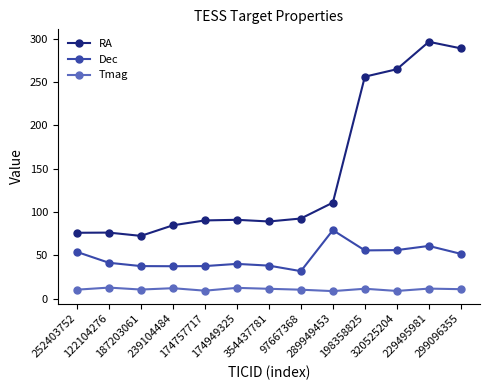

In Tmag, how many points are higher than both neighbors (excluding endpoints)?

5